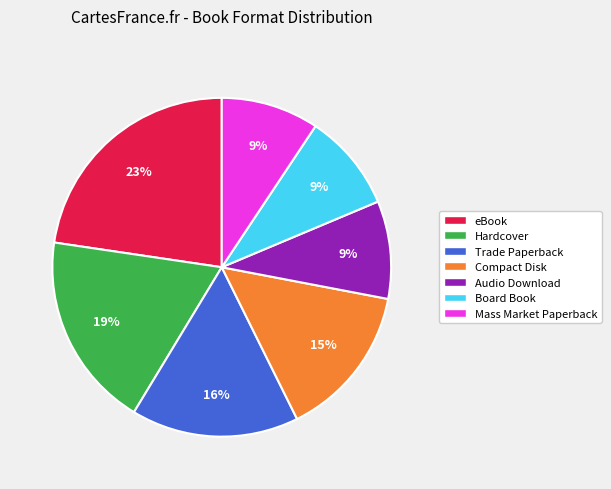

To the nearest percent, what is the average slice percentage?

14%